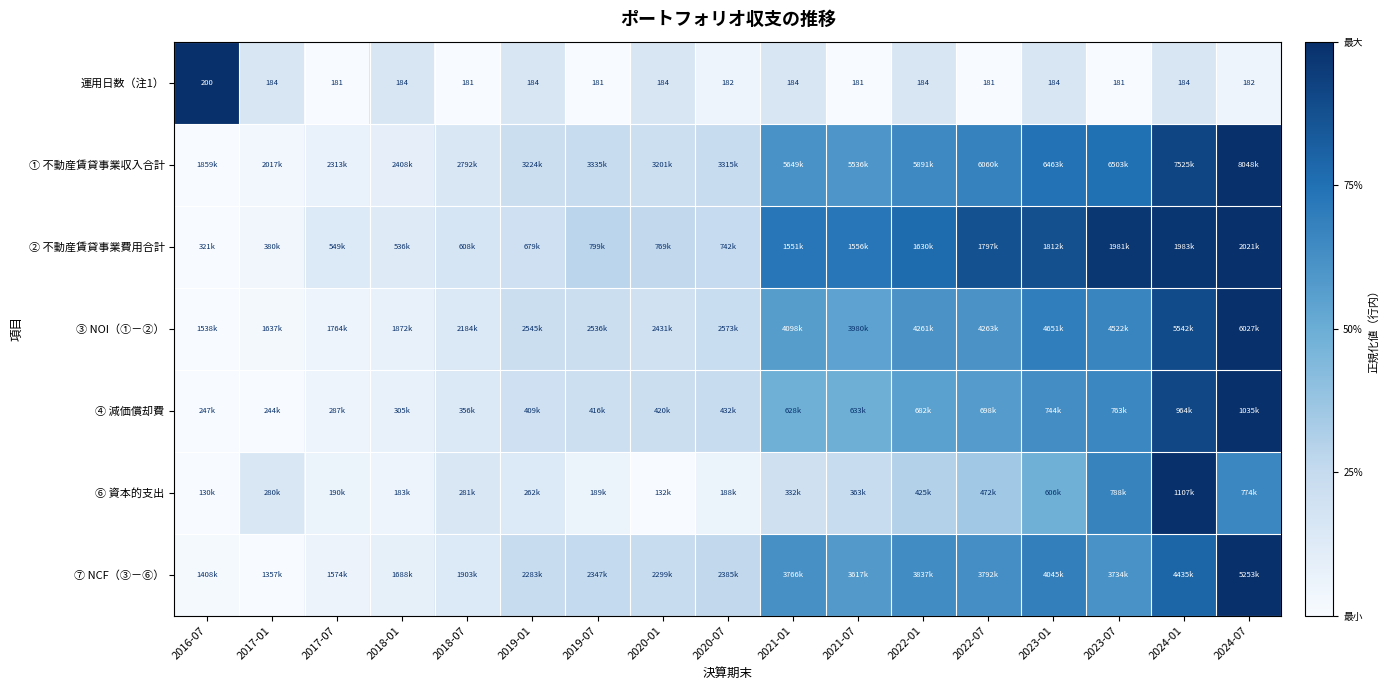

How many values in the 運用日数（注1） series are below 184?

8